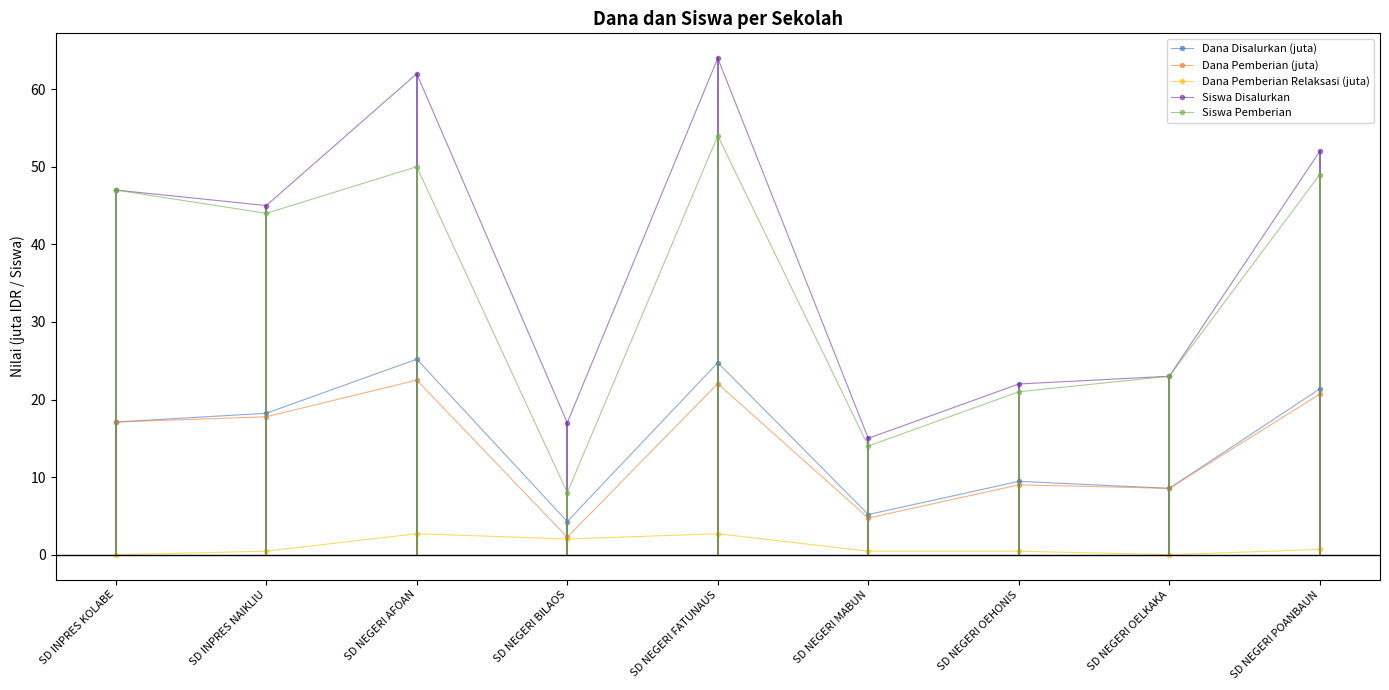

What is the value of the Dana Pemberian Relaksasi (juta) point at the 5th from the left?

2.7